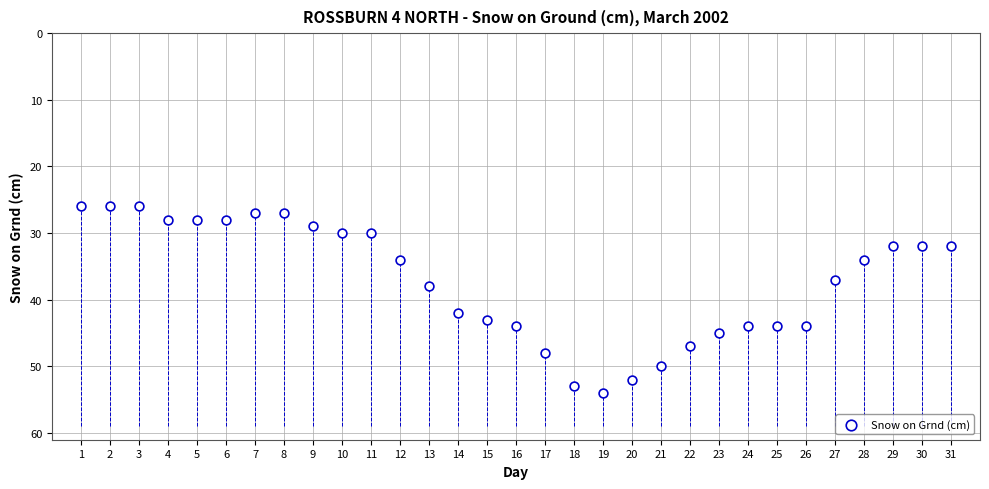

What is the range of Y values (max minus min)?

28